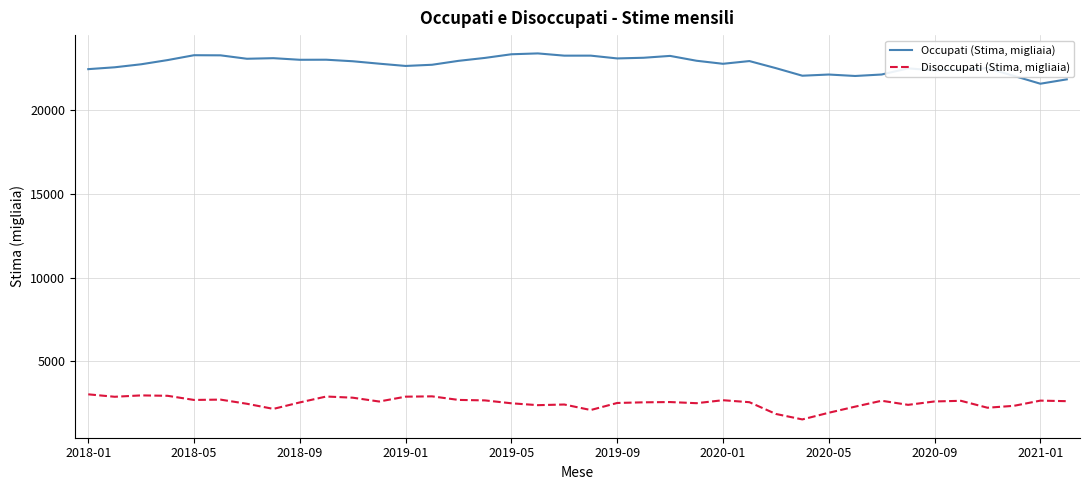

What is the smallest value displayed?

1516